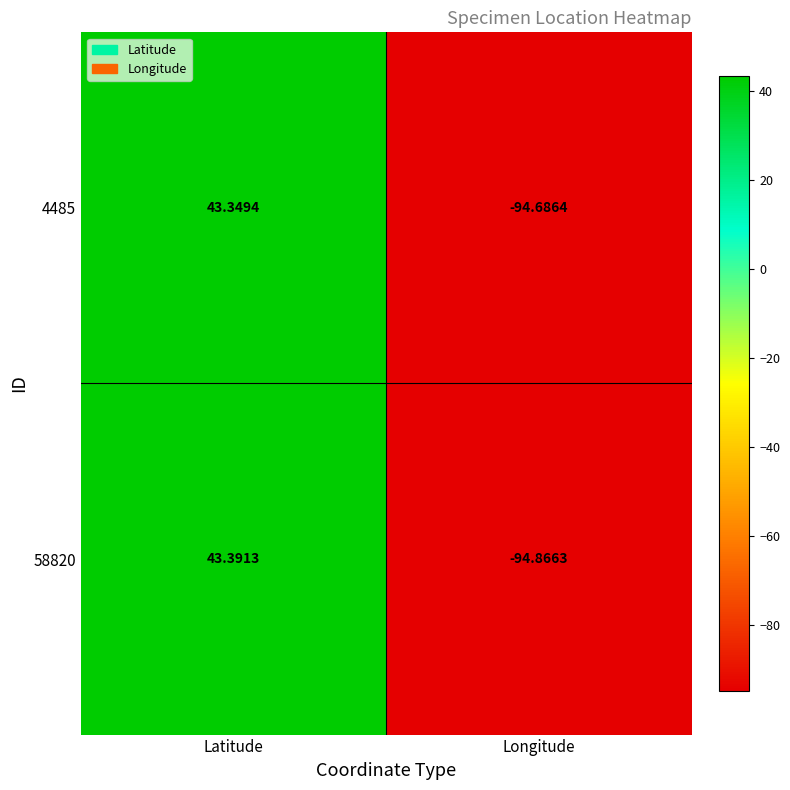

At which category is the sum across all series the highest?

Latitude